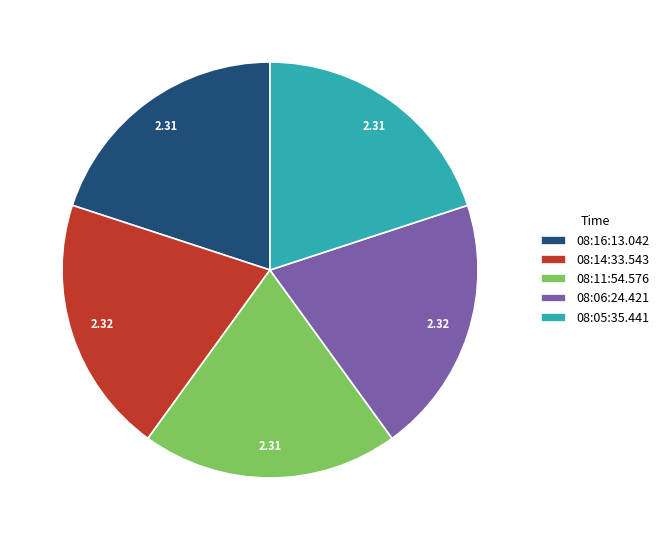

Does 08:05:35.441 represent more than half of the total?

No